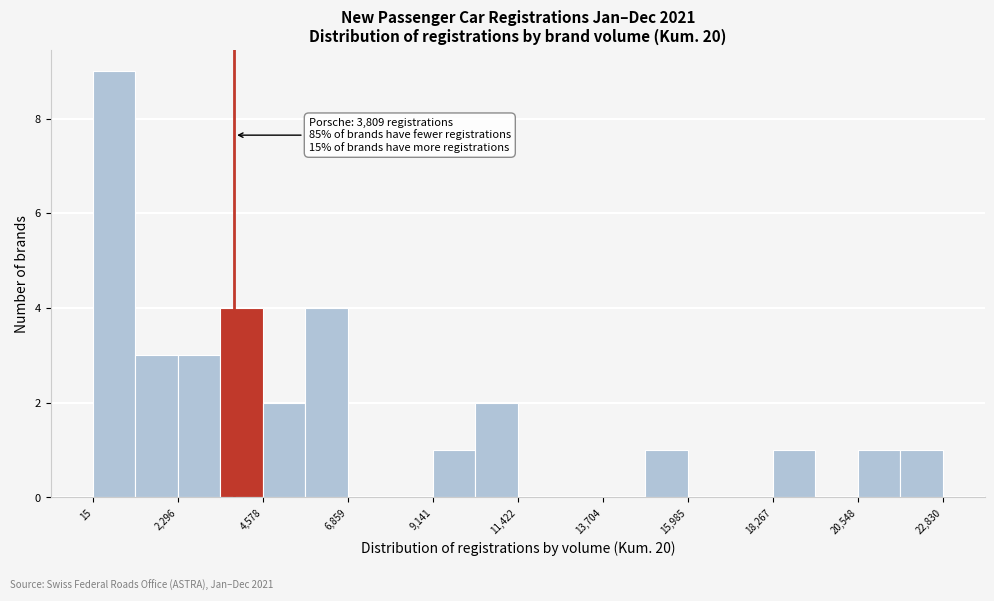

Read against the x-axis, roughly where is the centre of the tallest bar?

500